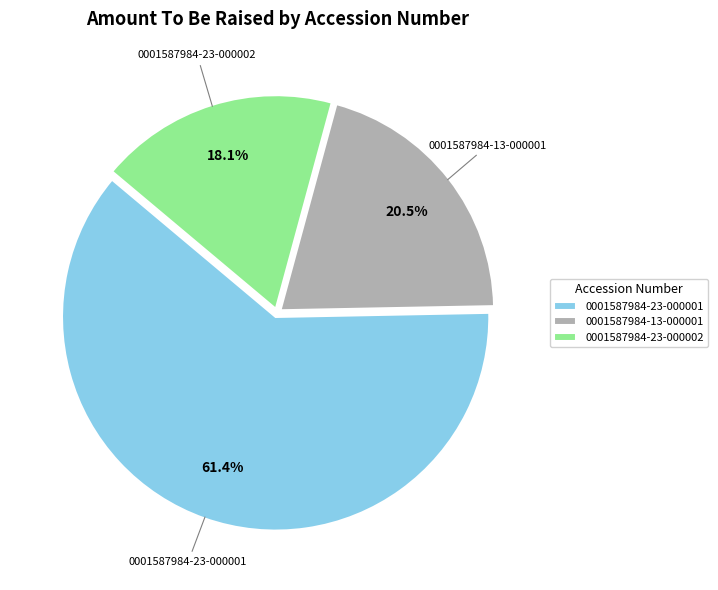

Rank the categories by value from highest to lowest.

0001587984-23-000001, 0001587984-13-000001, 0001587984-23-000002